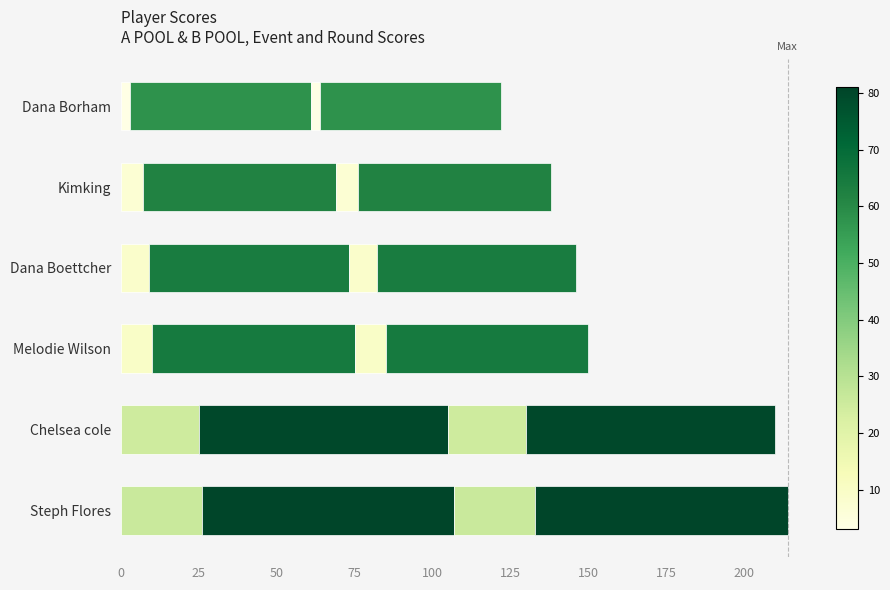

How many categories are shown in the chart?

6